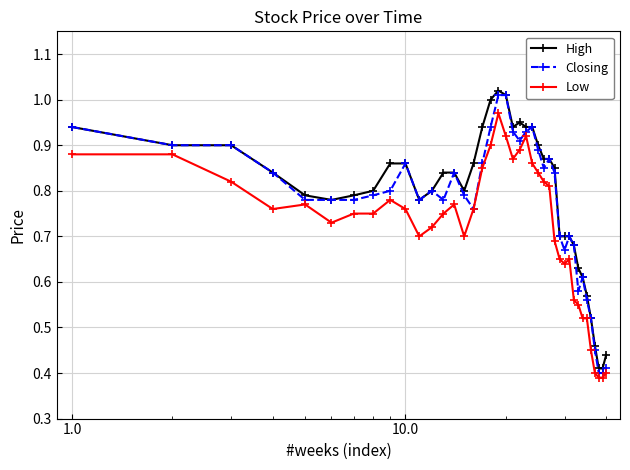

How many lines are shown in the chart?

3